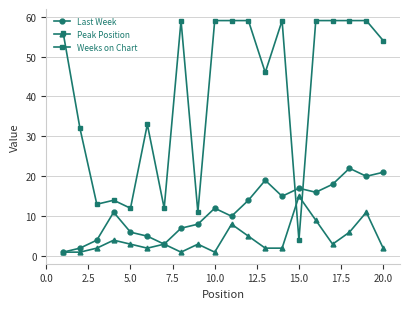

At how many categories does at least one series exceed 29?

14